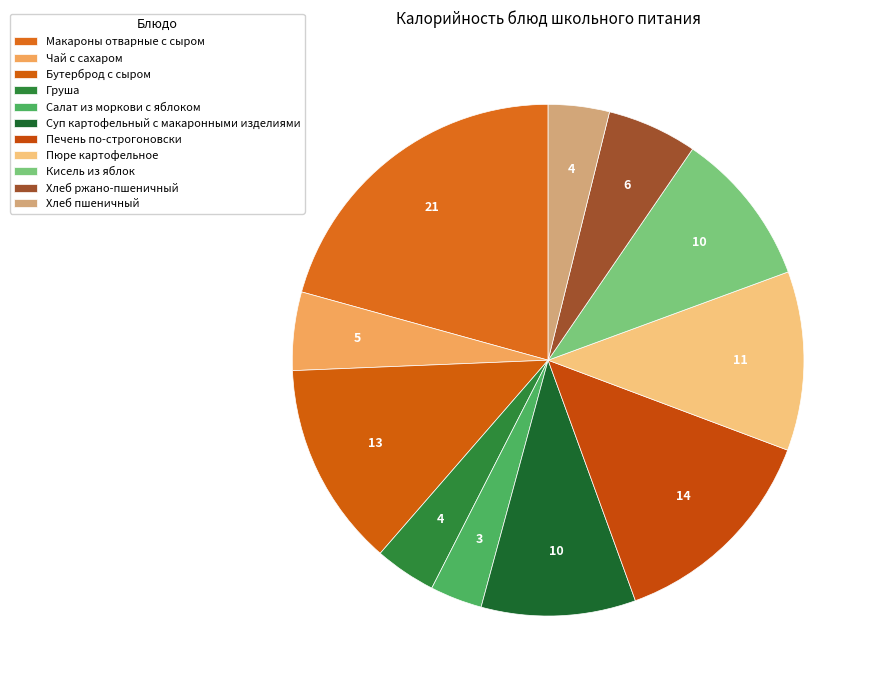

The Чай с сахаром slice represents 5% of the pie. True or false?

True